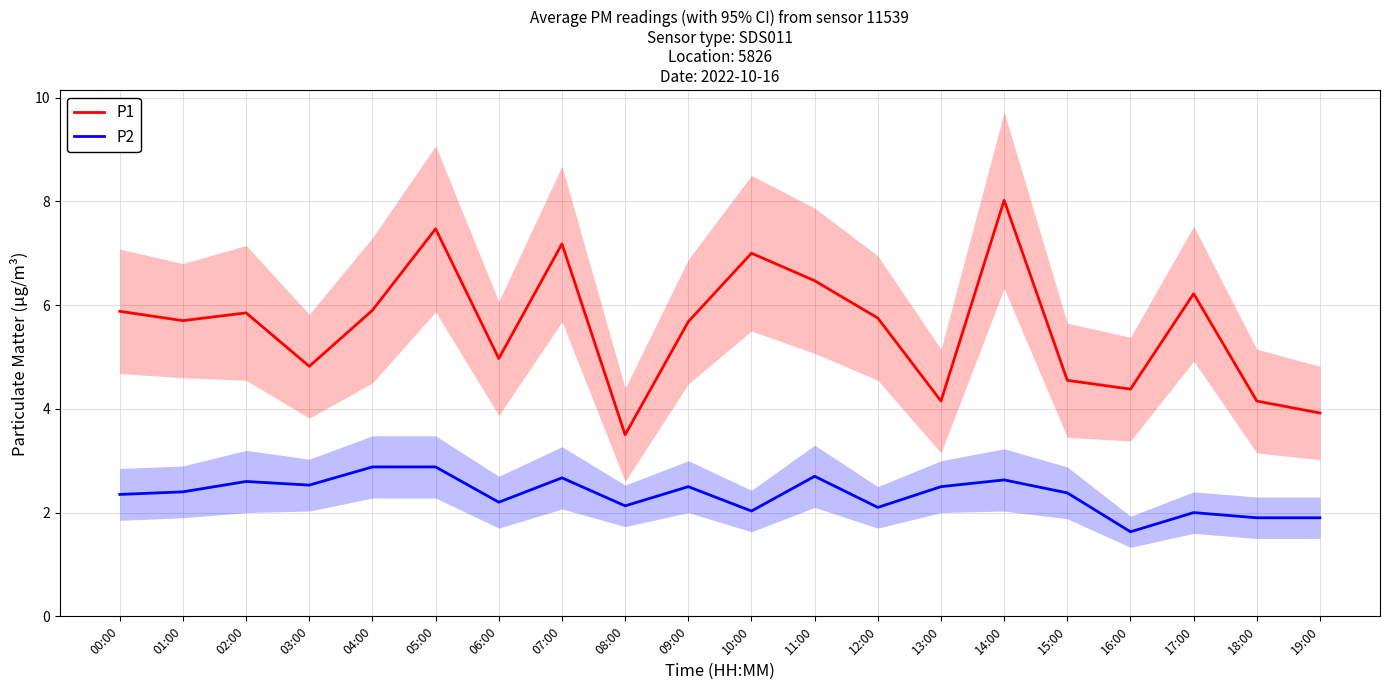

Is the value of P2 at 14:00 greater than the value of P1 at 10:00?

No